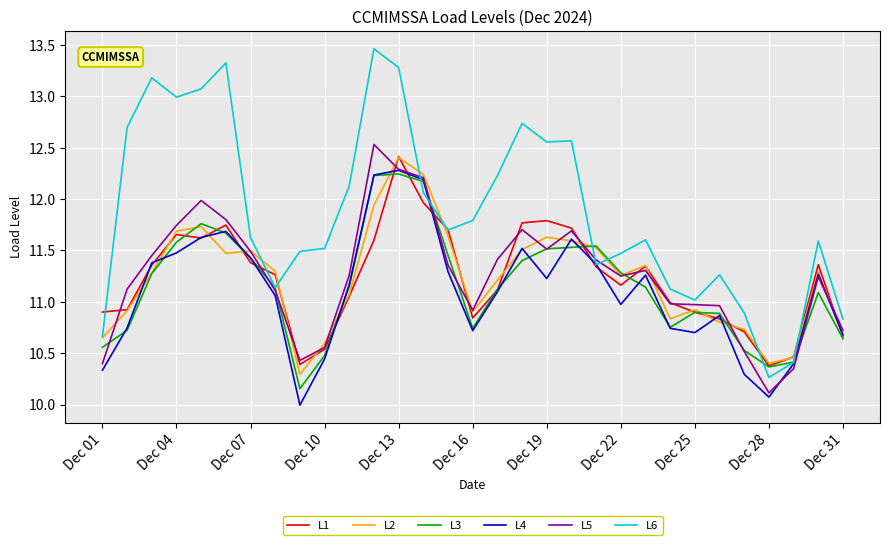

What is the highest value of the L5 series?

12.5